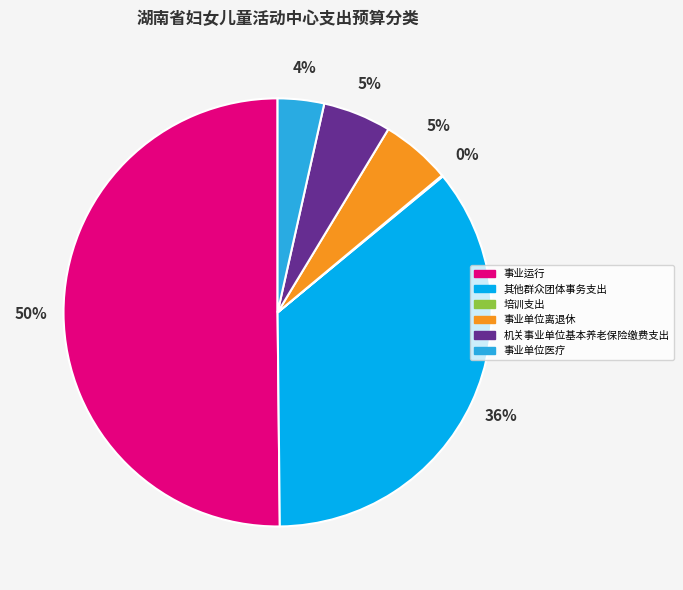

Which slice is the largest?

事业运行